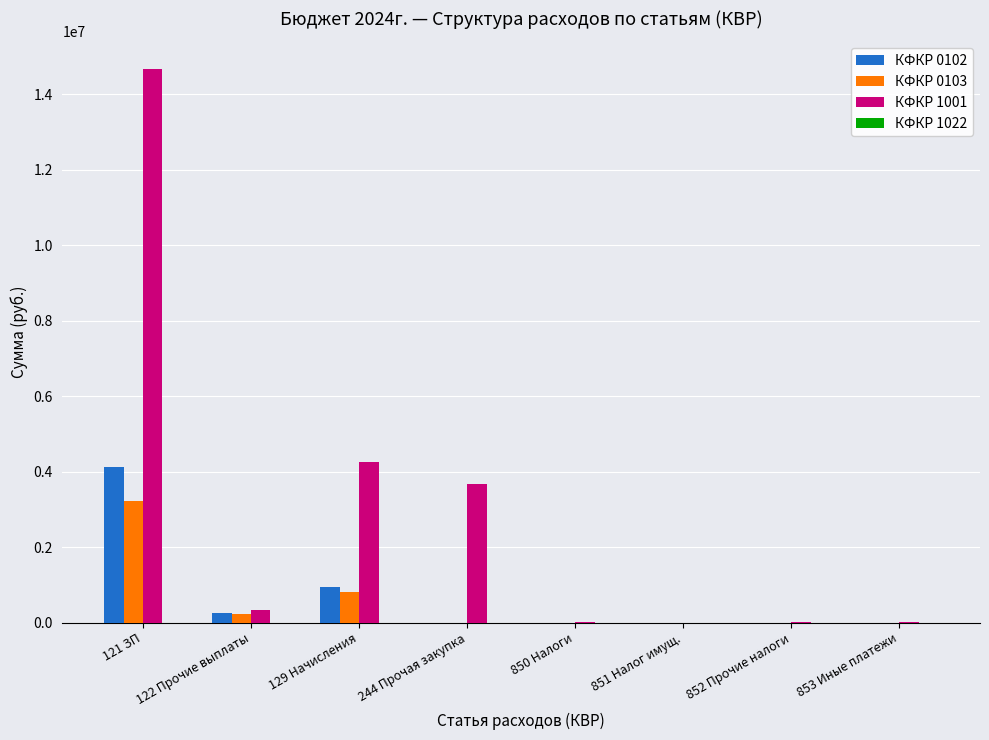

Which series has the largest range (max minus min)?

КФКР 1001